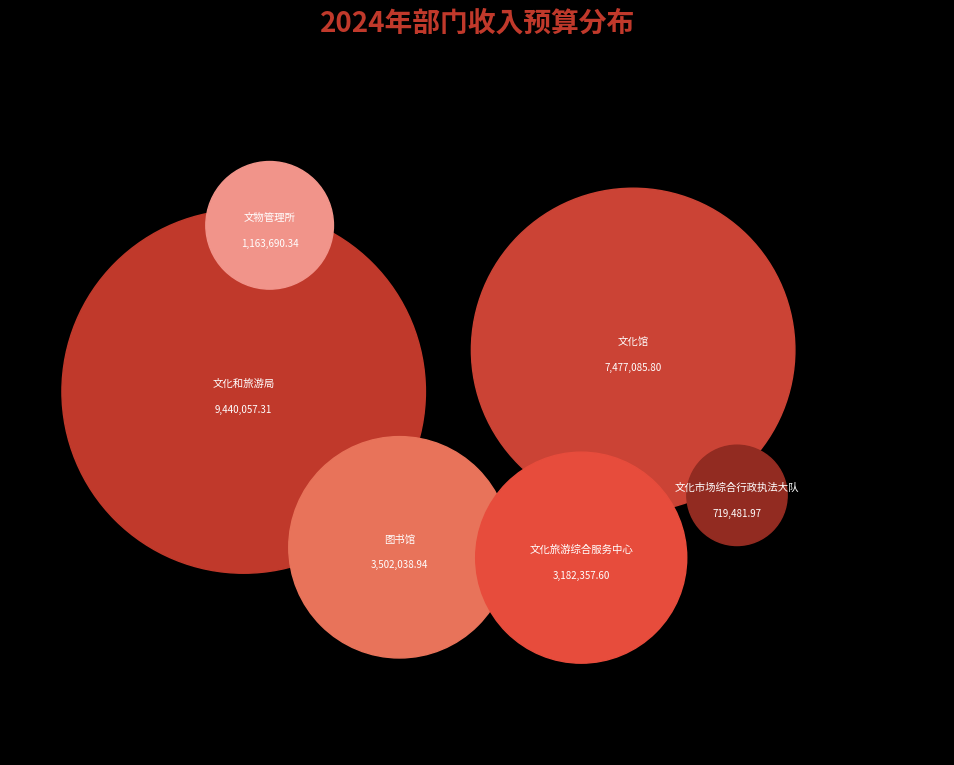

To the nearest percent, what is the average slice percentage?

17%